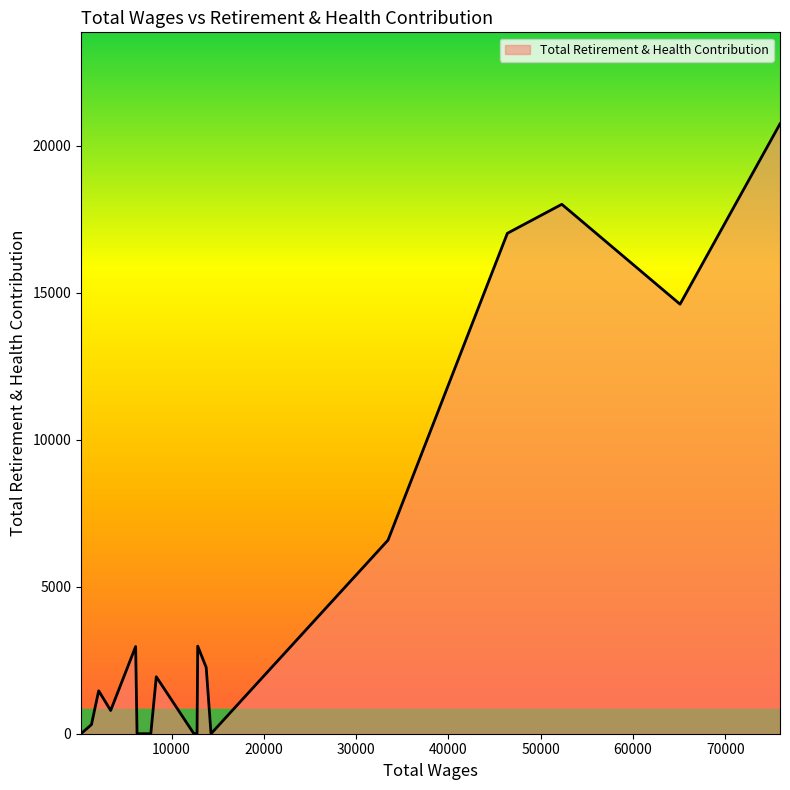

What is the sum of all values?

89686